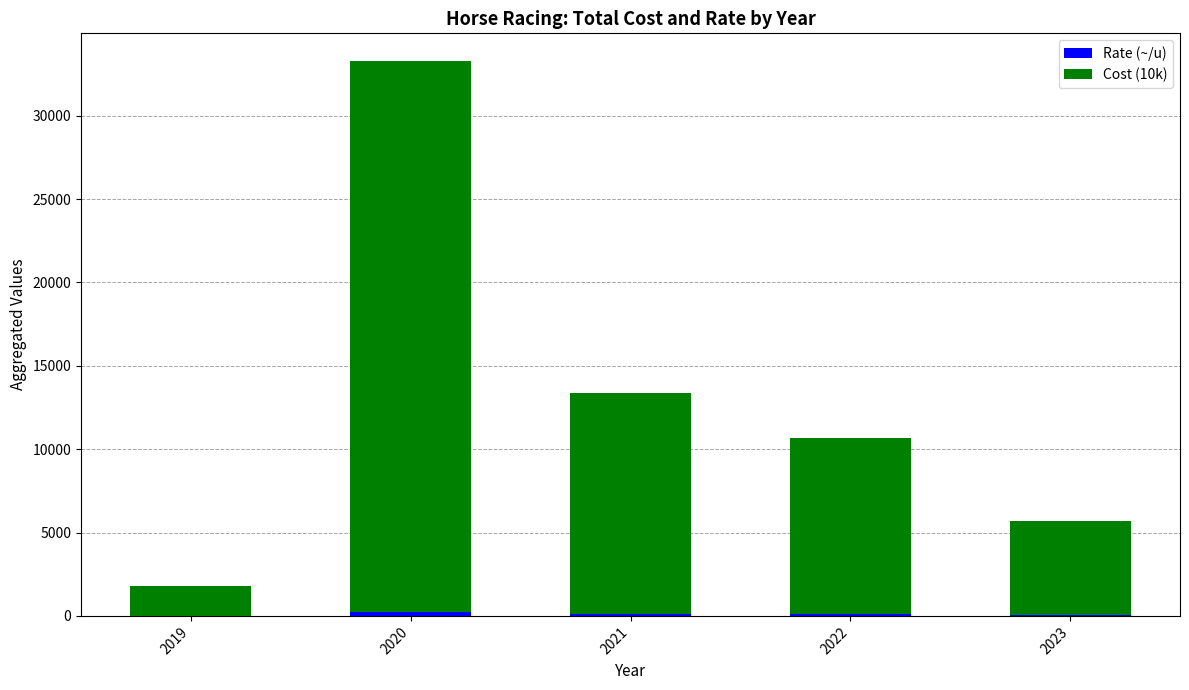

At which category is the sum across all series the highest?

2020